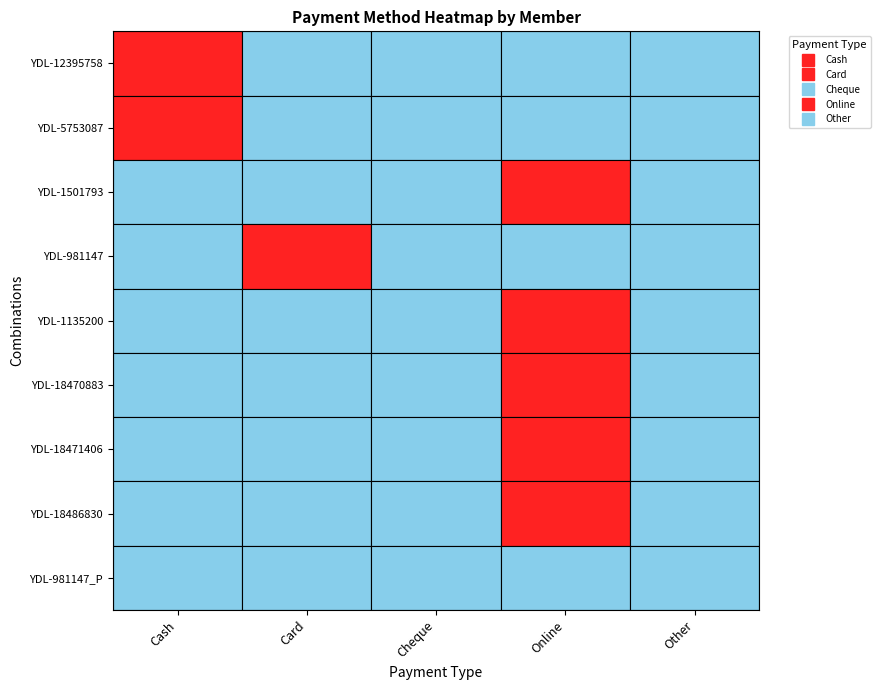

Reading right to left, transcribe all the data shown in this chart.

YDL-12395758: 4=0	3=0	2=0	1=0	0=3000
YDL-5753087: 4=0	3=0	2=0	1=0	0=3000
YDL-1501793: 4=0	3=2500	2=0	1=0	0=0
YDL-981147: 4=0	3=0	2=0	1=6000	0=0
YDL-1135200: 4=0	3=2000	2=0	1=0	0=0
YDL-18470883: 4=0	3=11000	2=0	1=0	0=0
YDL-18471406: 4=0	3=11000	2=0	1=0	0=0
YDL-18486830: 4=0	3=500	2=0	1=0	0=0
YDL-981147_PT: 4=0	3=0	2=0	1=0	0=0